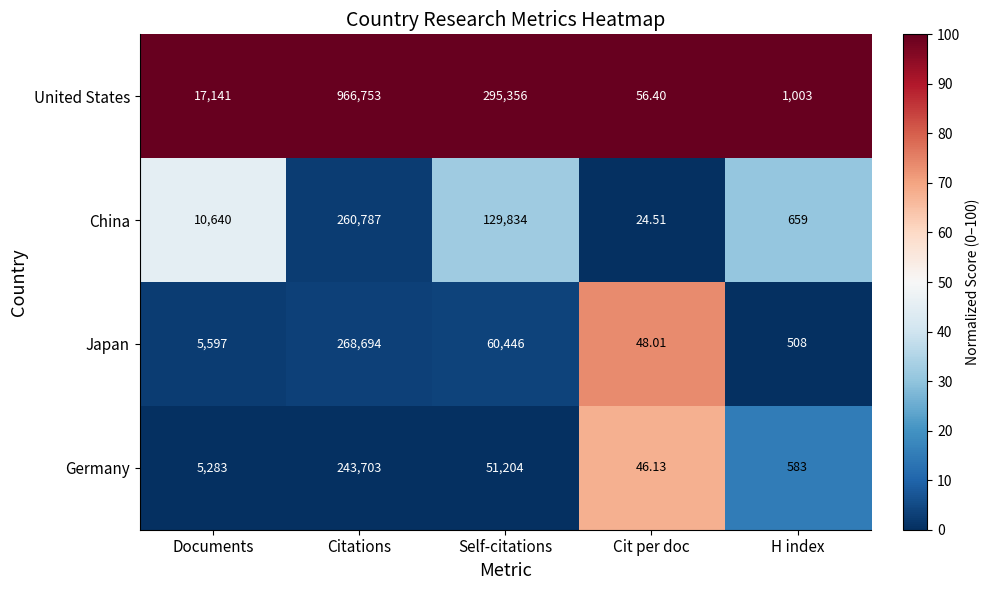

At which label does Japan reach its peak?

Citations